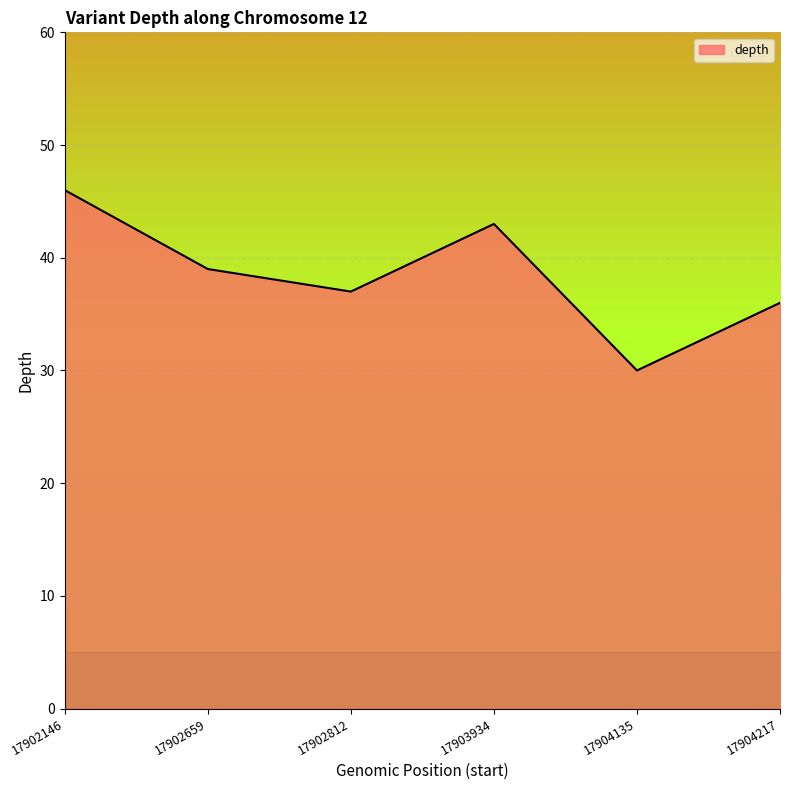

Is it true that the value at 17902659 is 39?

True